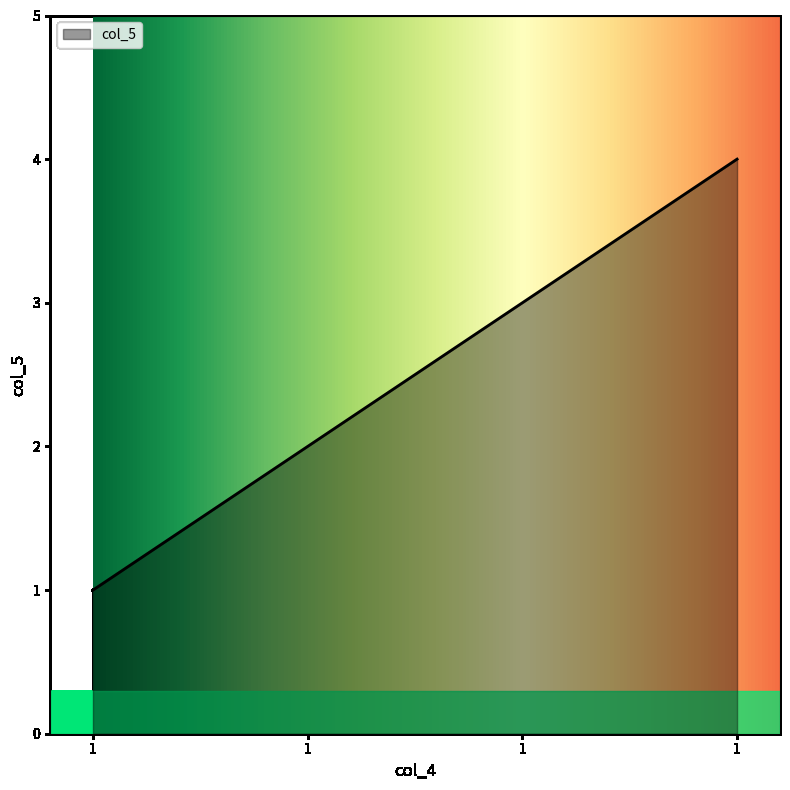

Count the values in the range 2 to 4.

3